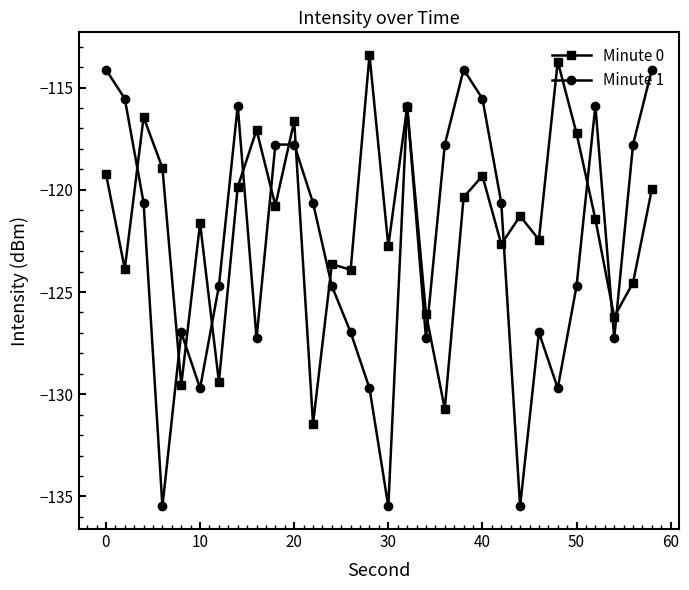

What is the maximum value shown in the chart?

-113.4